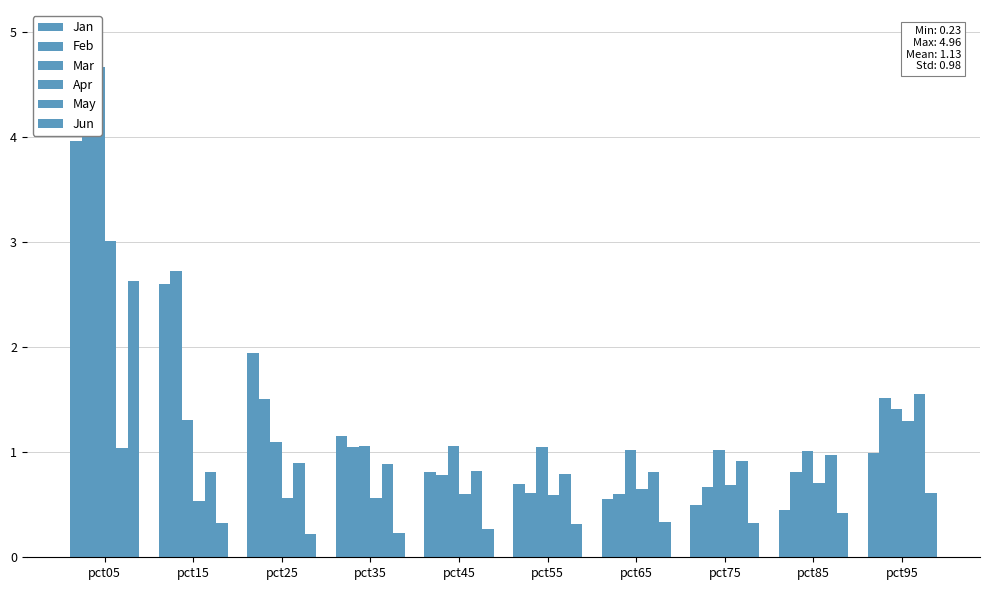

At pct05, list the series in order from smallest to largest.

May, Jun, Apr, Jan, Mar, Feb